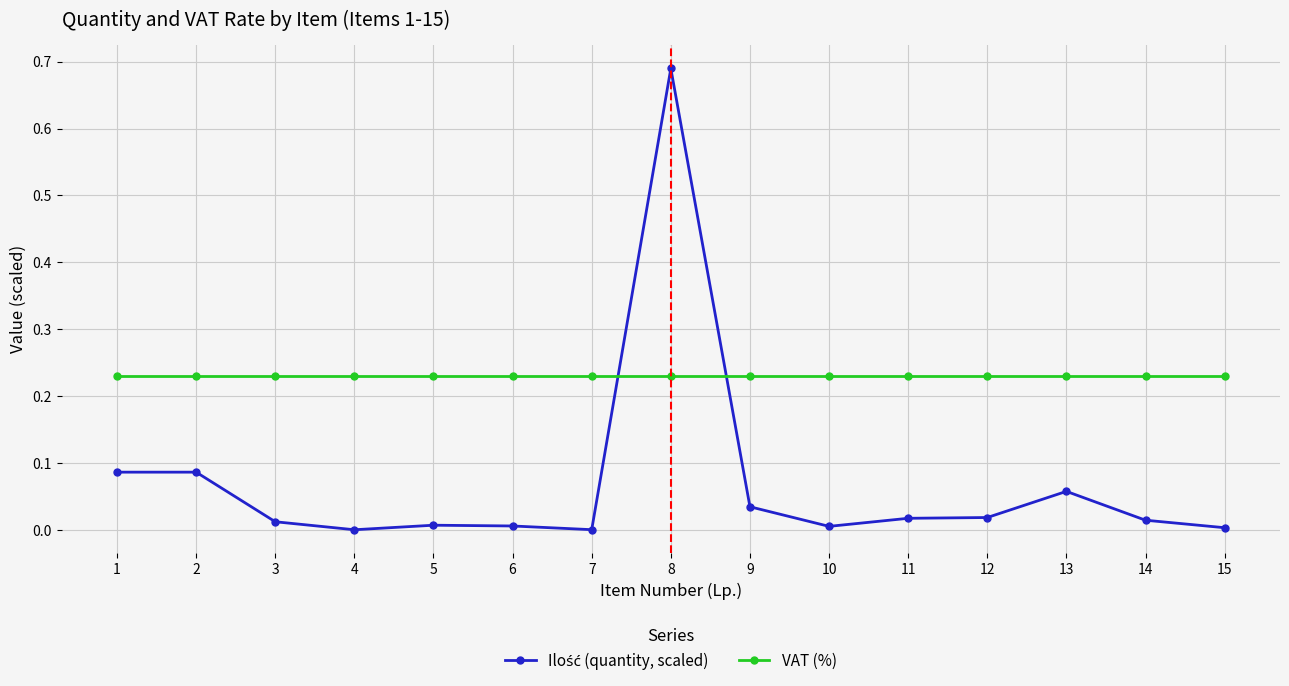

Which series has the largest total across all categories?

VAT (%)